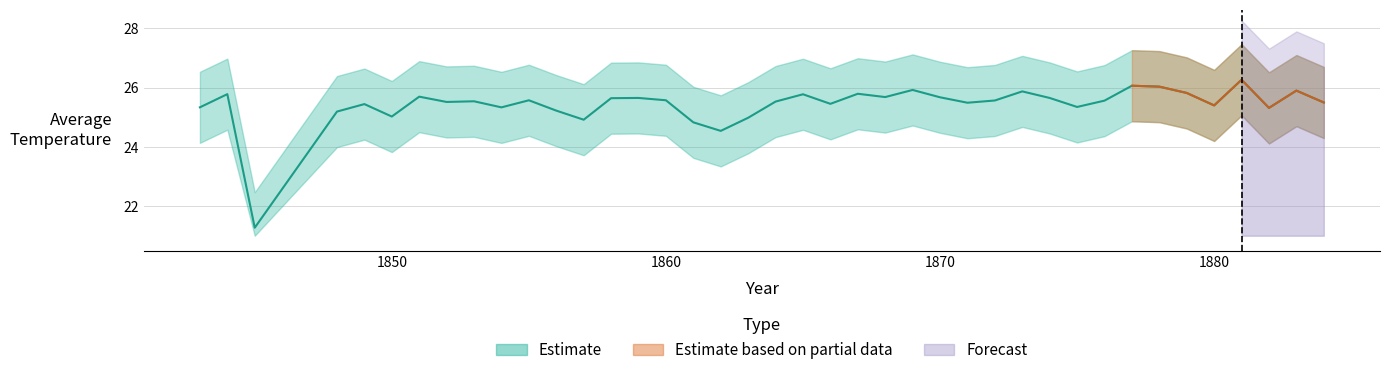

What is the average value?

25.4